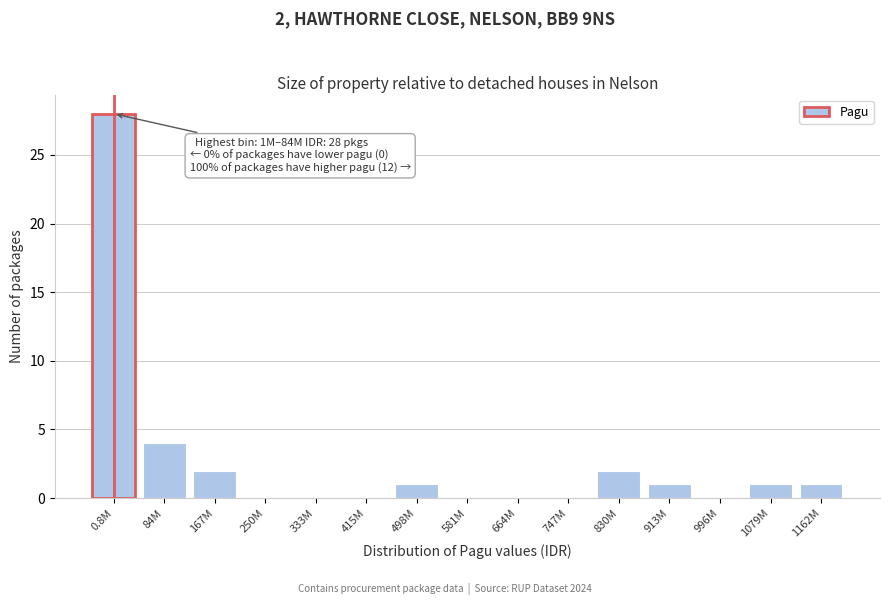

Reading left to right, transcribe all the data shown in this chart.

0.8M=28	84M=4	167M=2	250M=0	333M=0	415M=0	498M=1	581M=0	664M=0	747M=0	830M=2	913M=1	996M=0	1079M=1	1162M=1